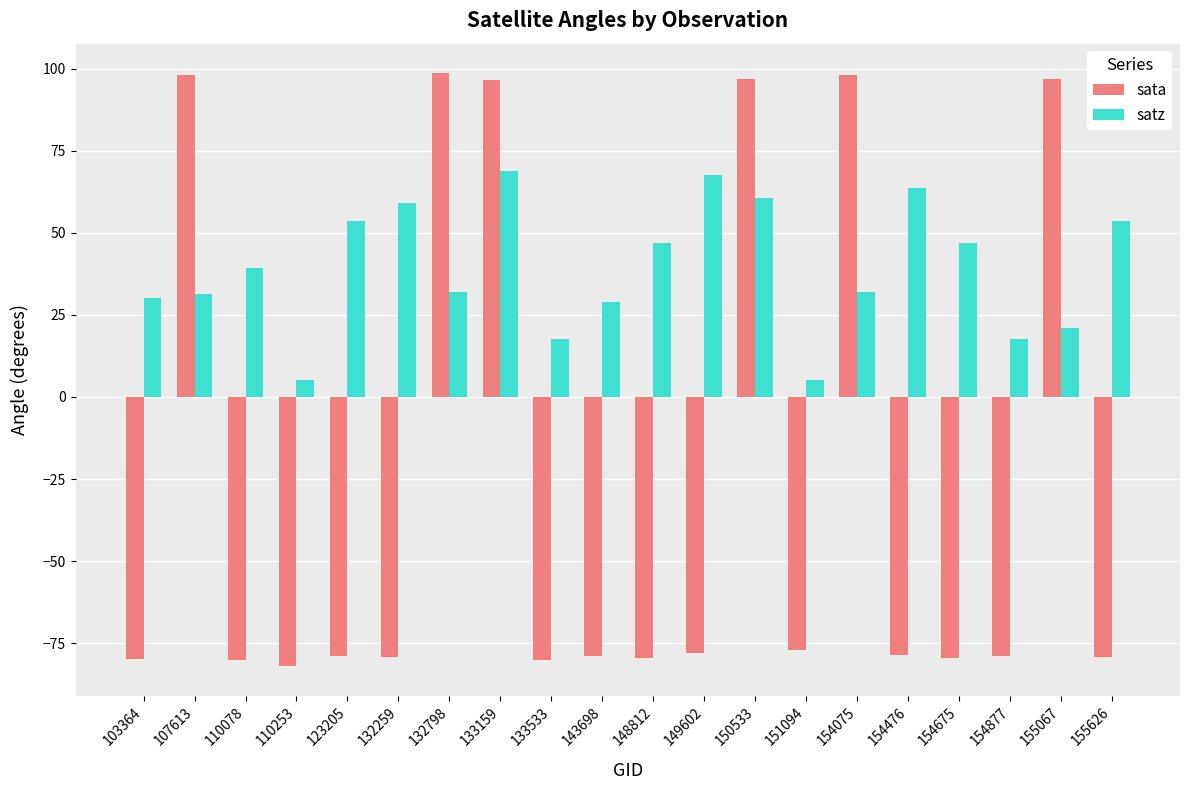

What is the total value across all series at 110253?

-76.6